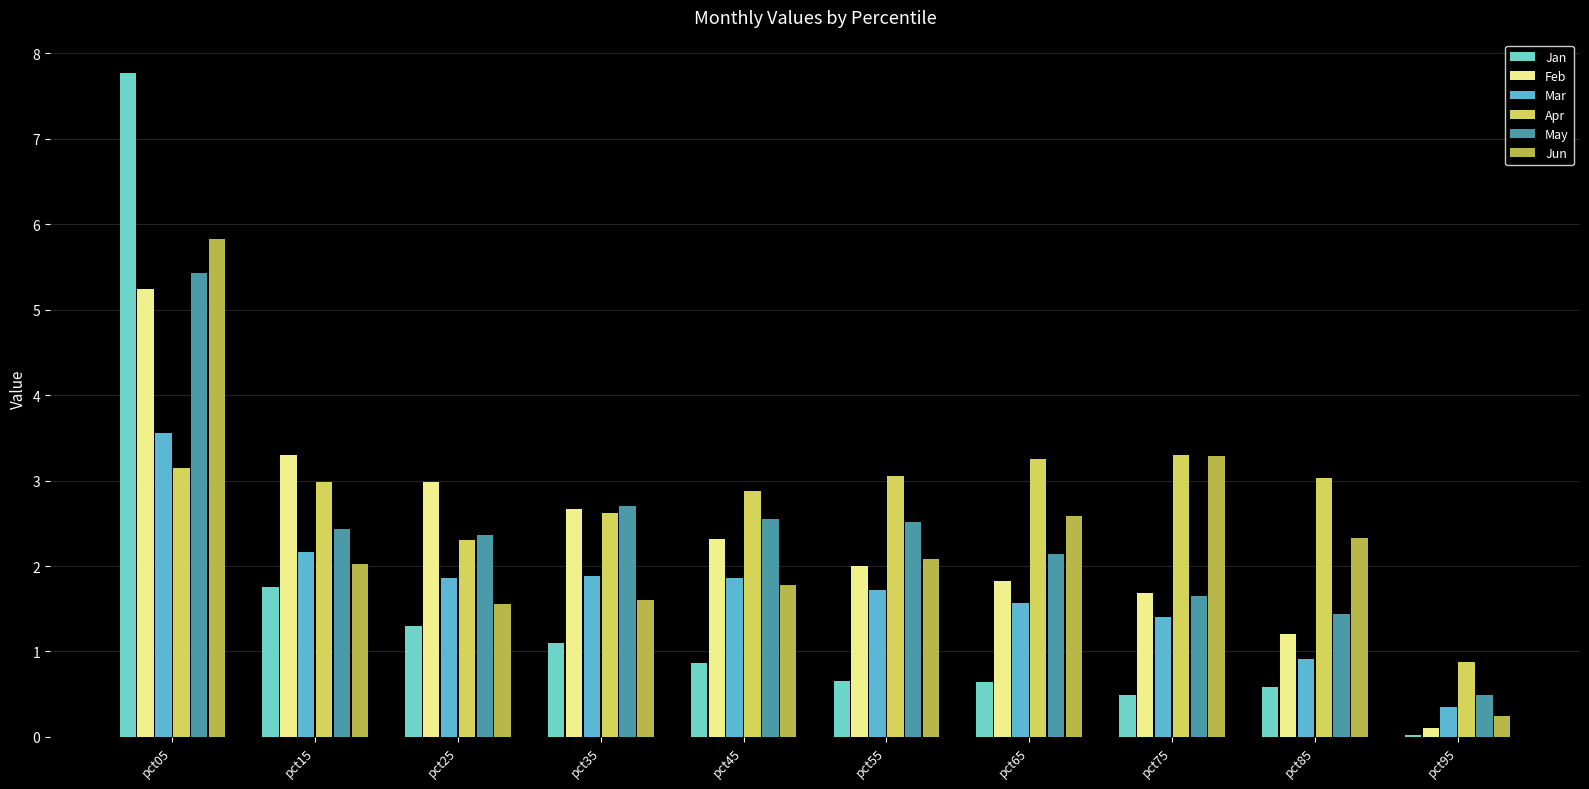

At which category is the sum across all series the highest?

pct05